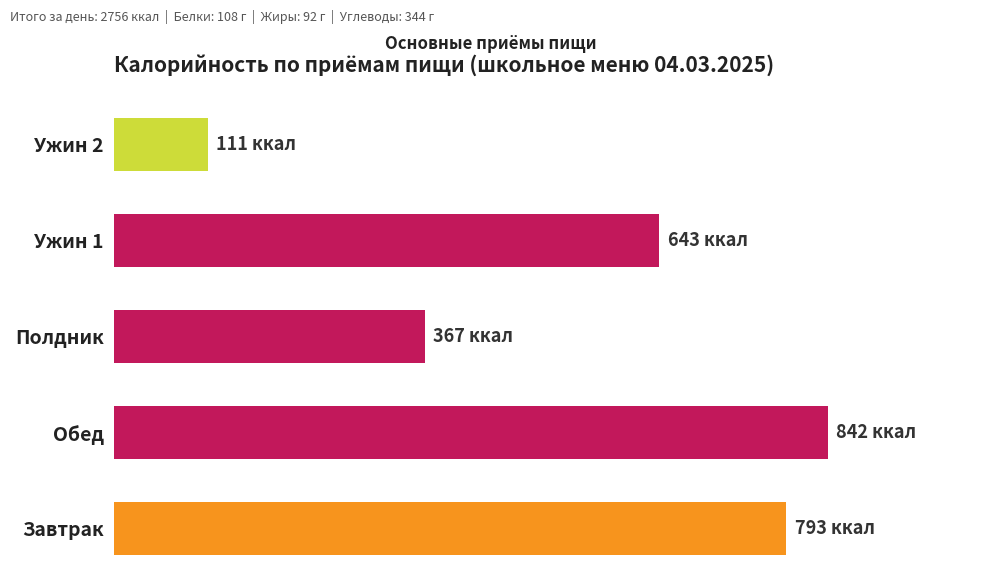

What is the maximum value shown in the chart?

842